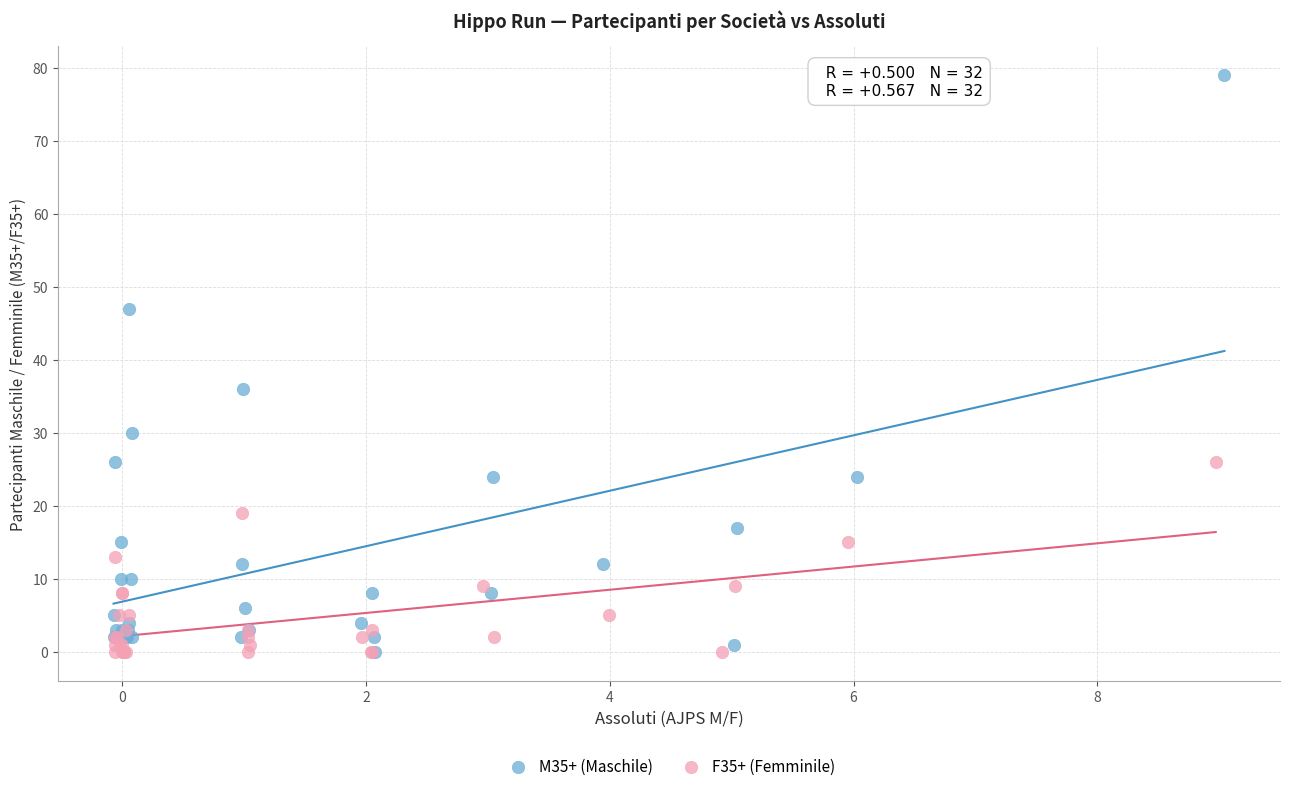

What are all the series names shown in the legend?

M35+ (Maschile), F35+ (Femminile)